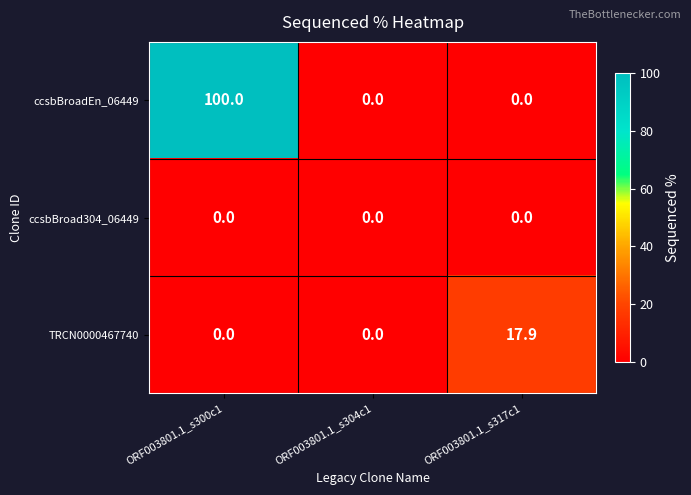

At which label does TRCN0000467740 reach its peak?

ORF003801.1_s317c1